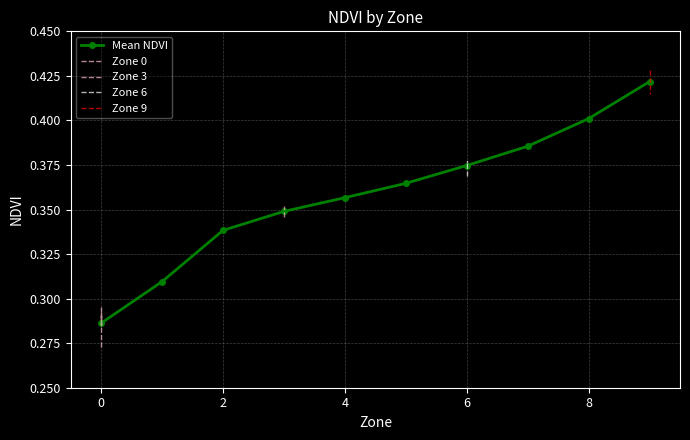

How many categories are shown in the chart?

10